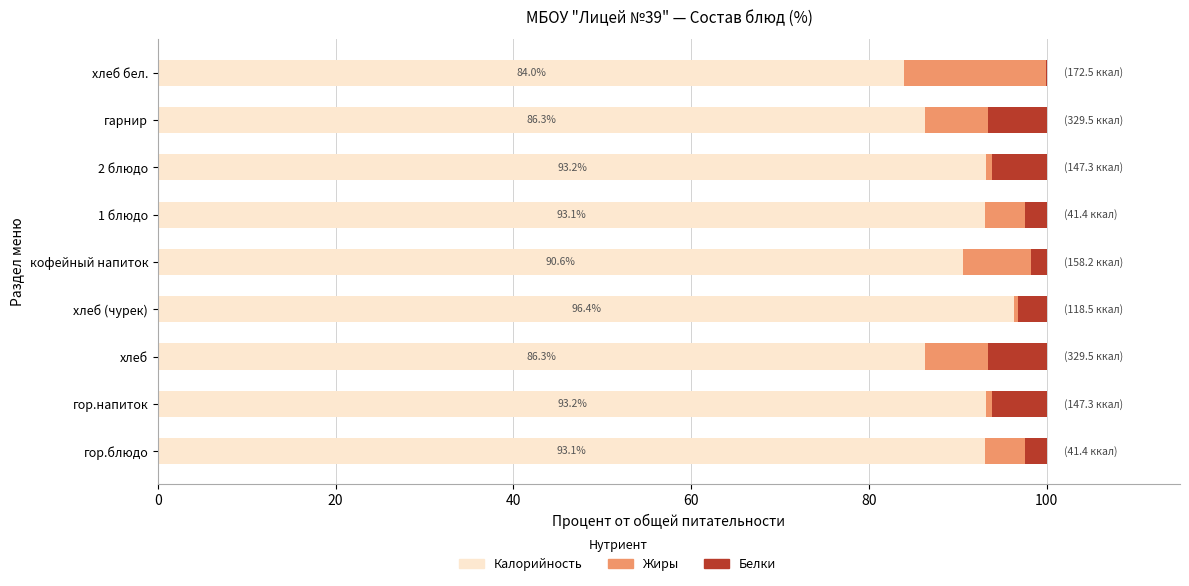

What is the total value across all series at гарнир?

100.0